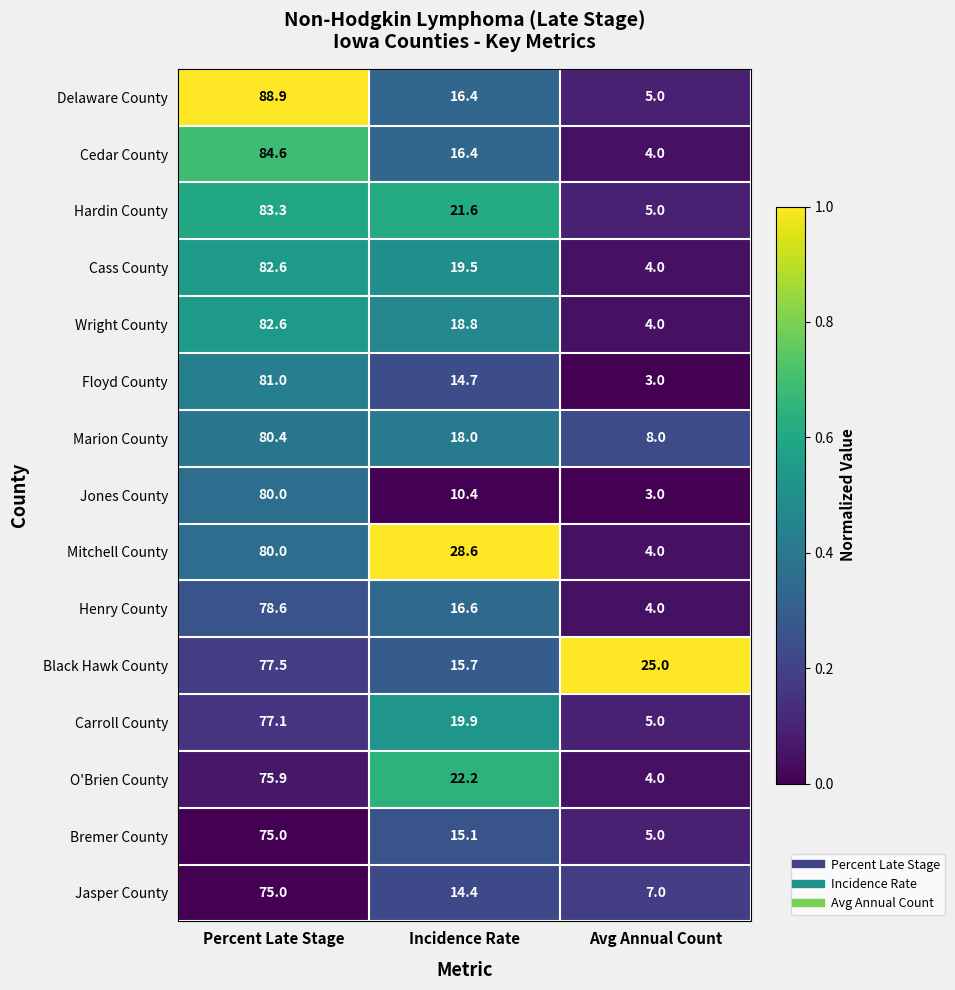

The Floyd County series shows 20.2 at Incidence Rate. True or false?

False